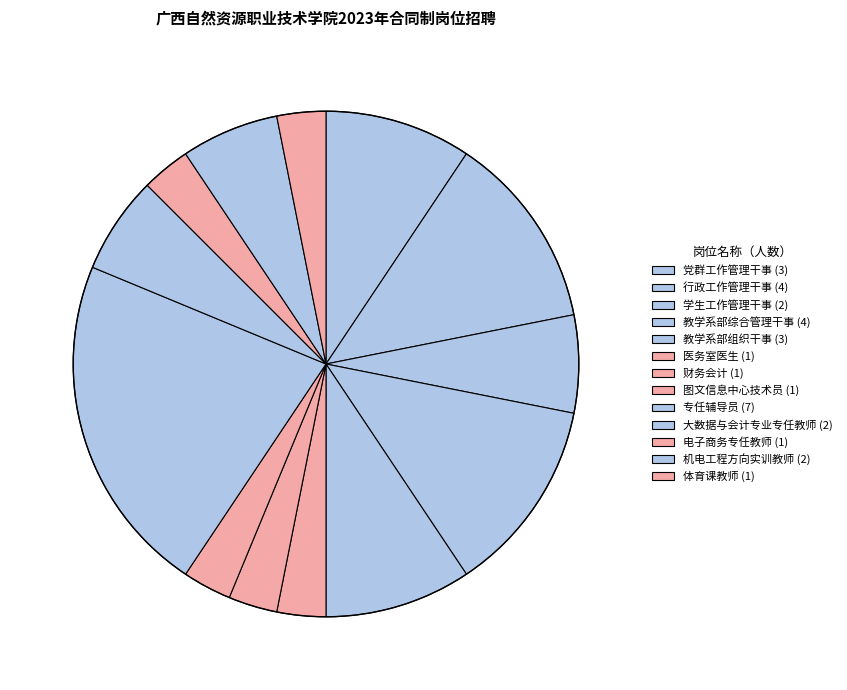

The 专任辅导员 slice represents 22% of the pie. True or false?

True